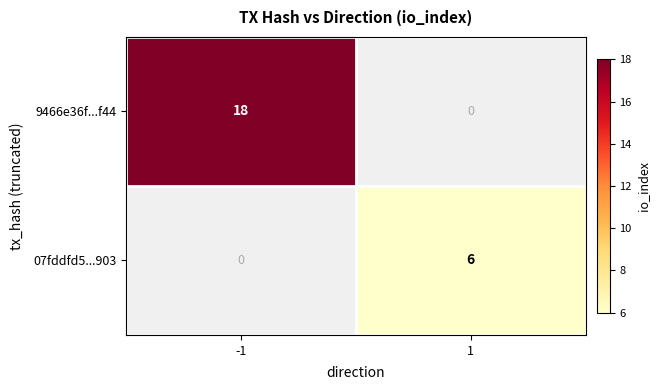

At -1, list the series in order from largest to smallest.

9466e36f...f44, 07fddfd5...903